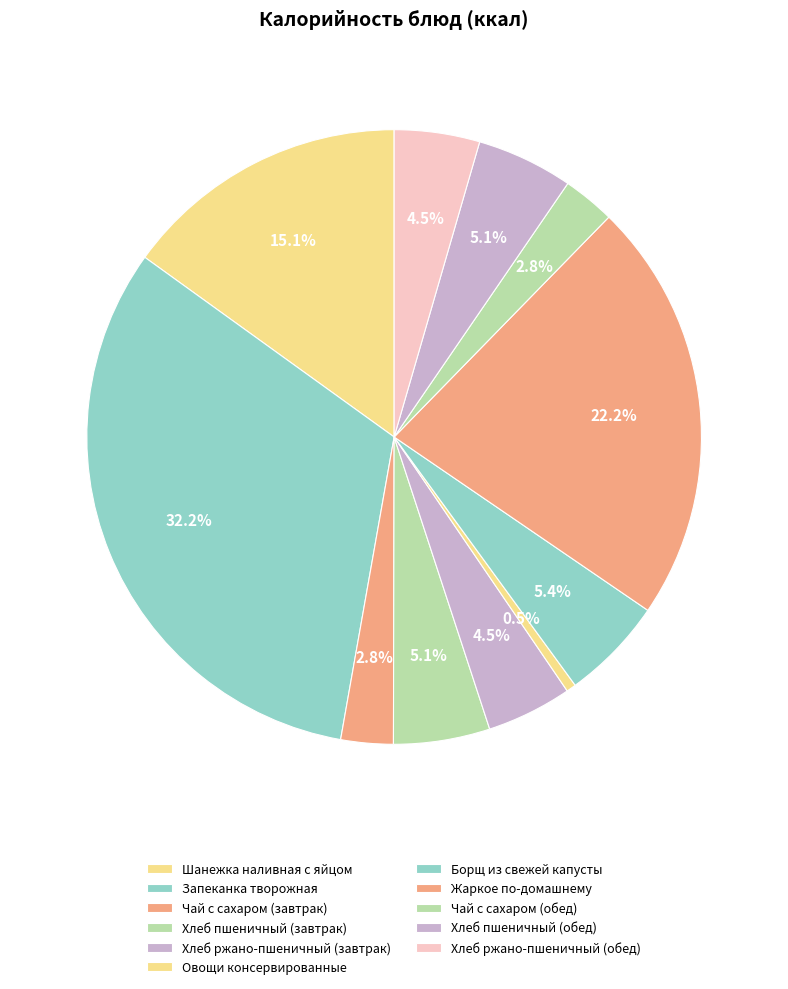

Which slice is the largest?

Запеканка творожная